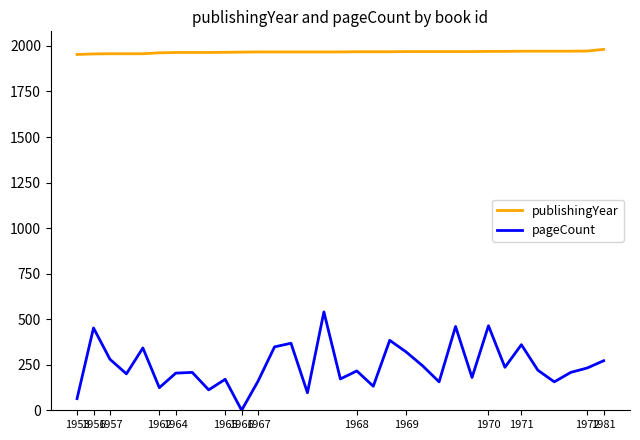

Which series has the largest total across all categories?

publishingYear